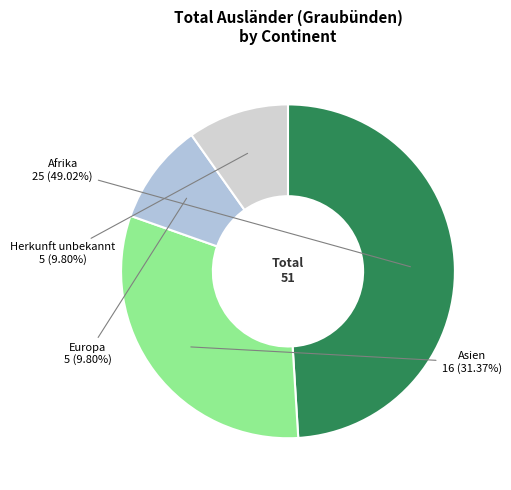

How many segments does this pie chart have?

4